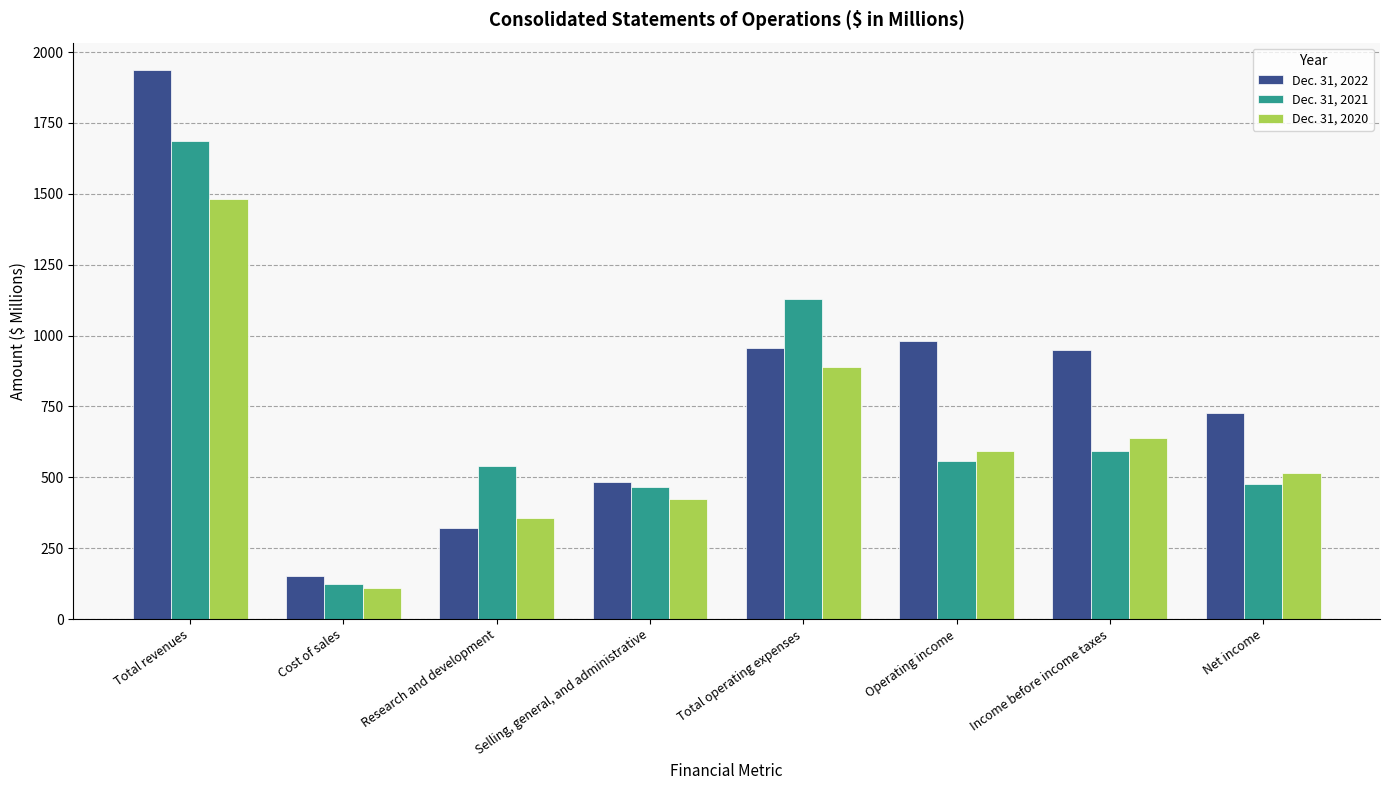

What is the maximum value shown in the chart?

1936.3